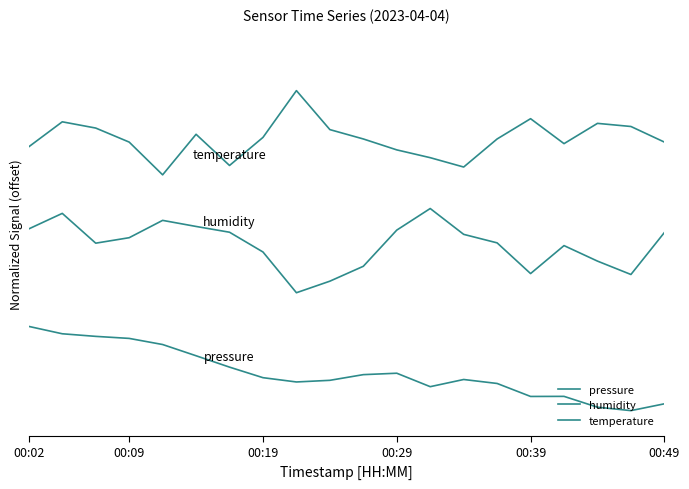

How many interior local valleys does the humidity series have?

4